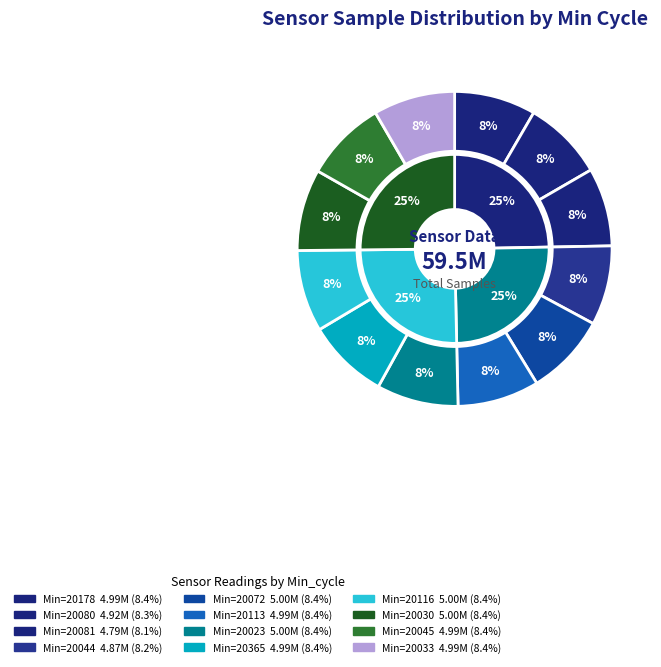

Does 20045 account for over 50% of the chart?

No